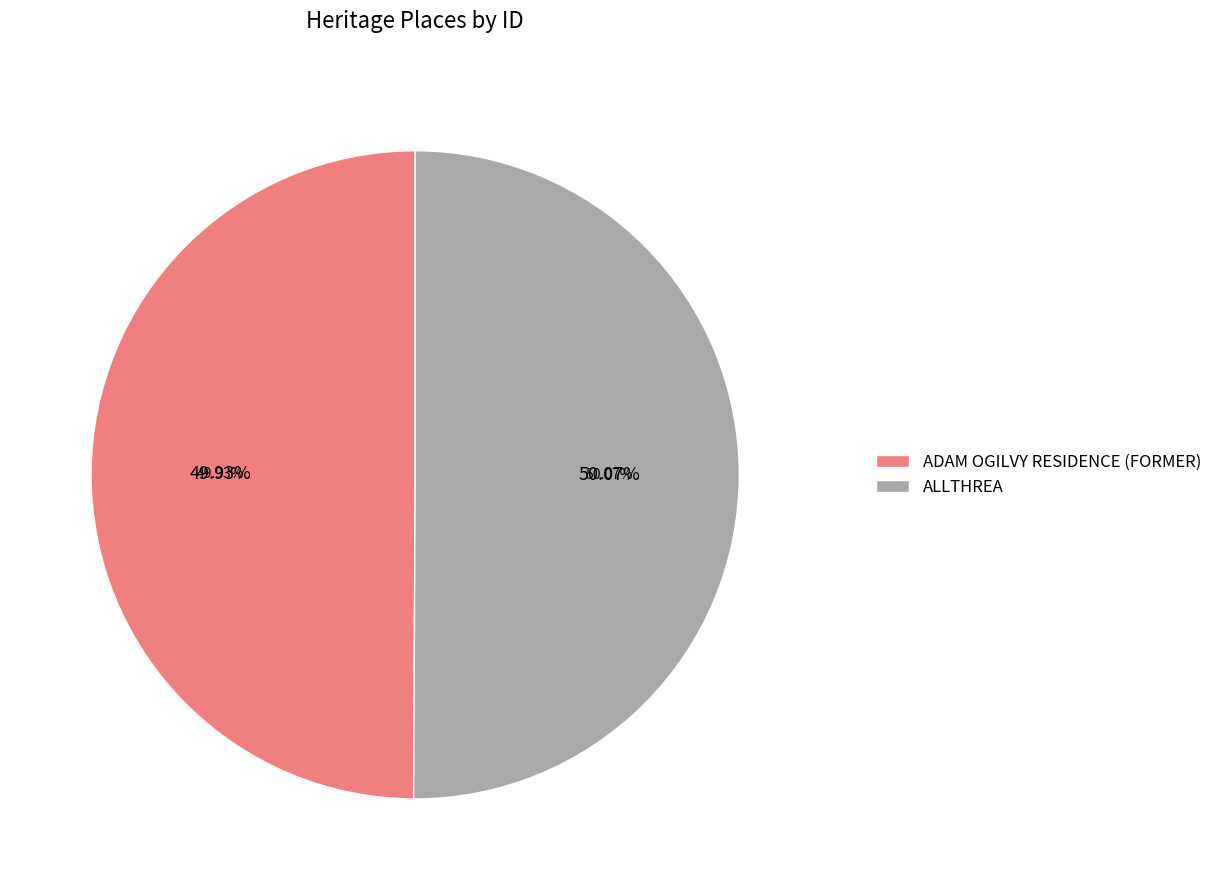

Is there a majority slice in this chart?

Yes